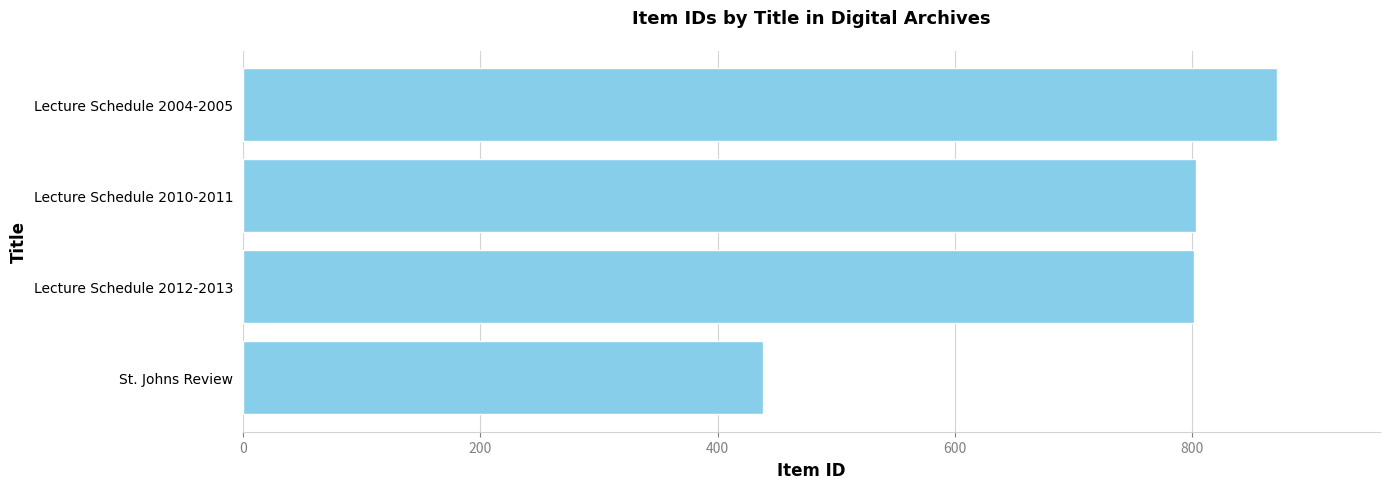

The value at Lecture Schedule 2004-2005 is 871. True or false?

True